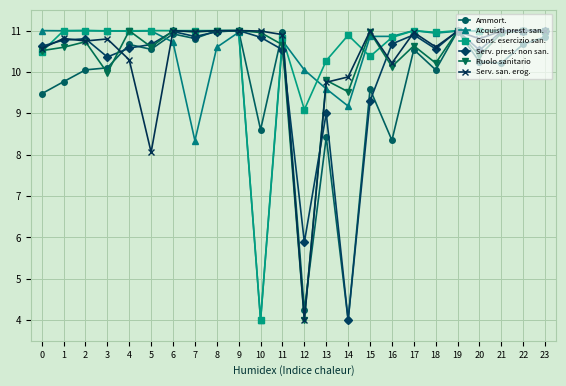

What is the value of the Acquisti prest. san. point at the 14th from the left?

9.6